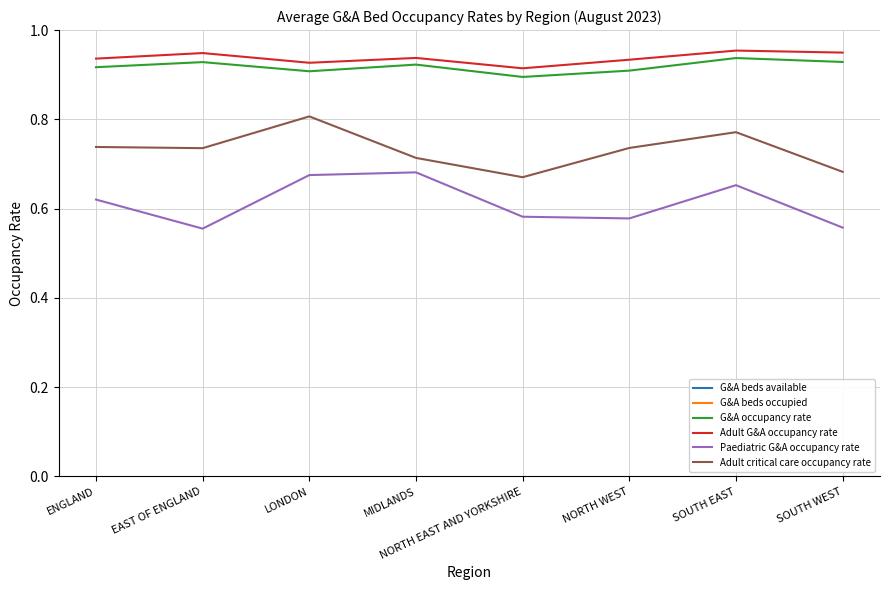

What is the spread (max minus min) of values at NORTH WEST?

14817.4